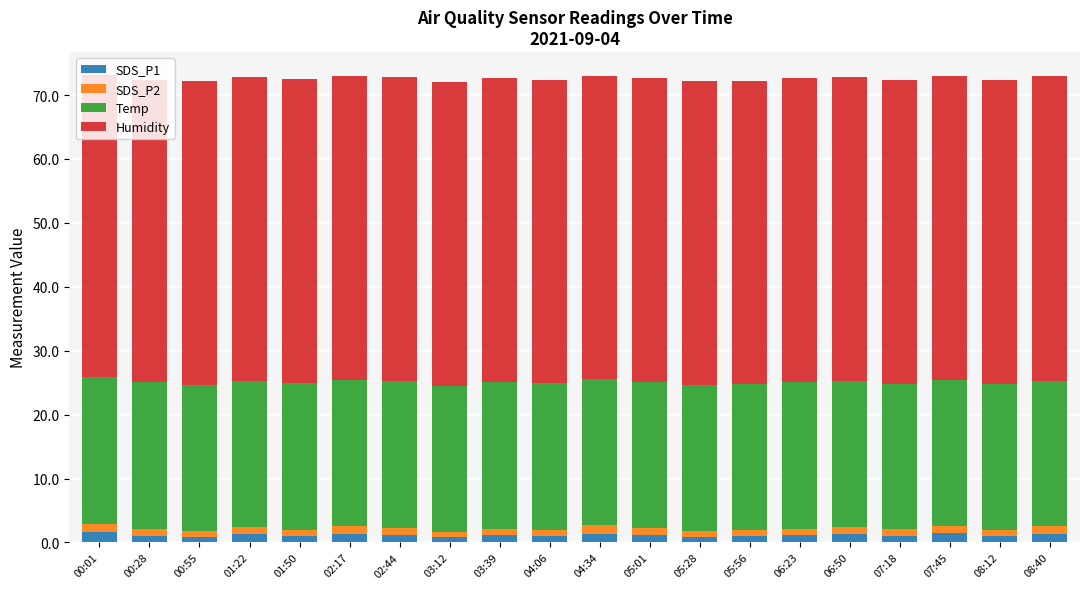

How many categories are shown in the chart?

20